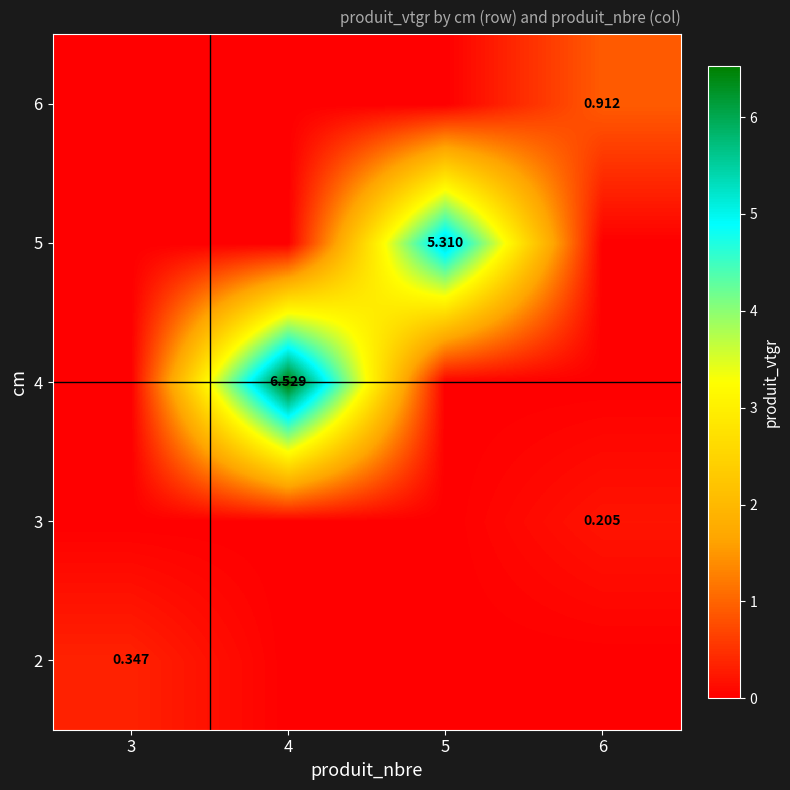

At which category does the chart reach its minimum across all series?

4